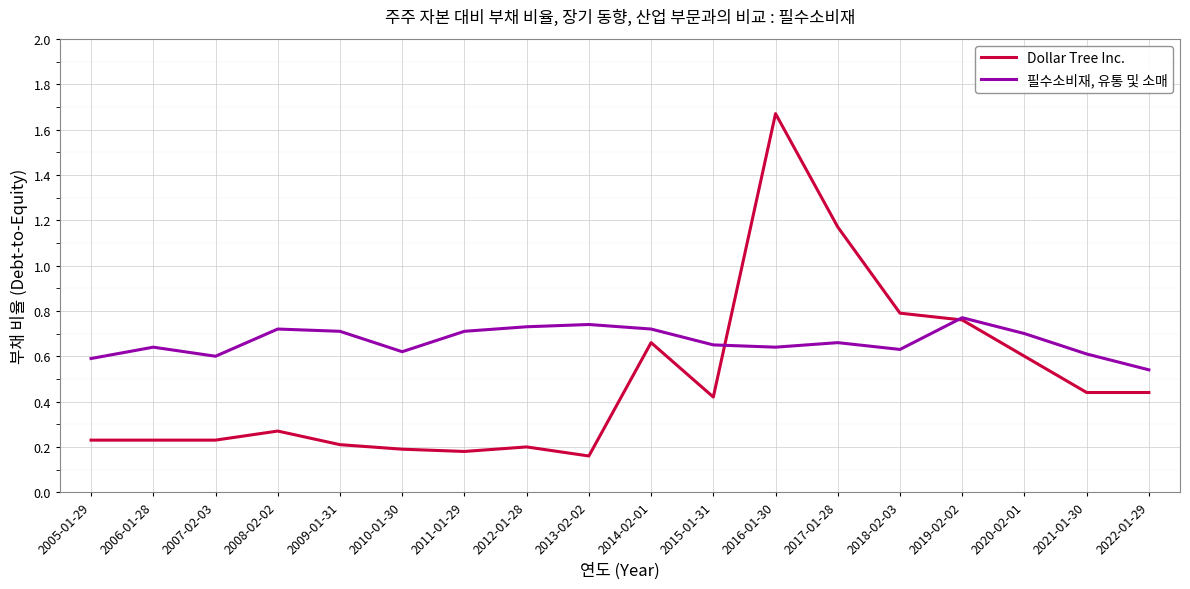

What position from the right is 2012-01-28?

11